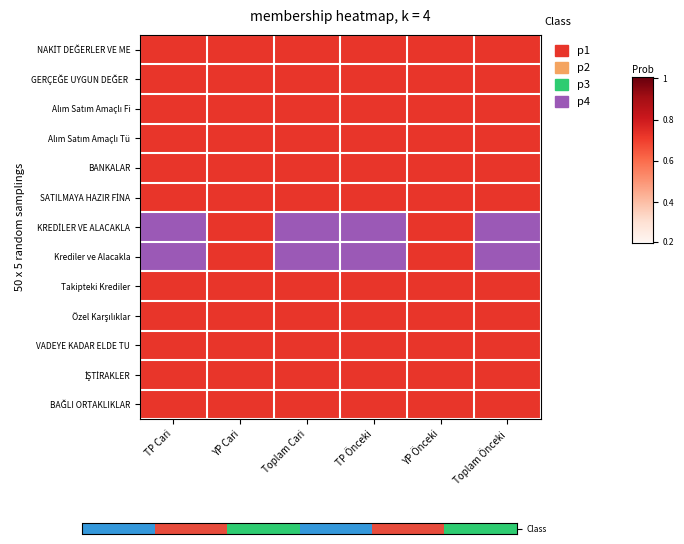

Rank the categories by value from highest to lowest.

Toplam Cari, Toplam Önceki, YP Cari, YP Önceki, TP Cari, TP Önceki